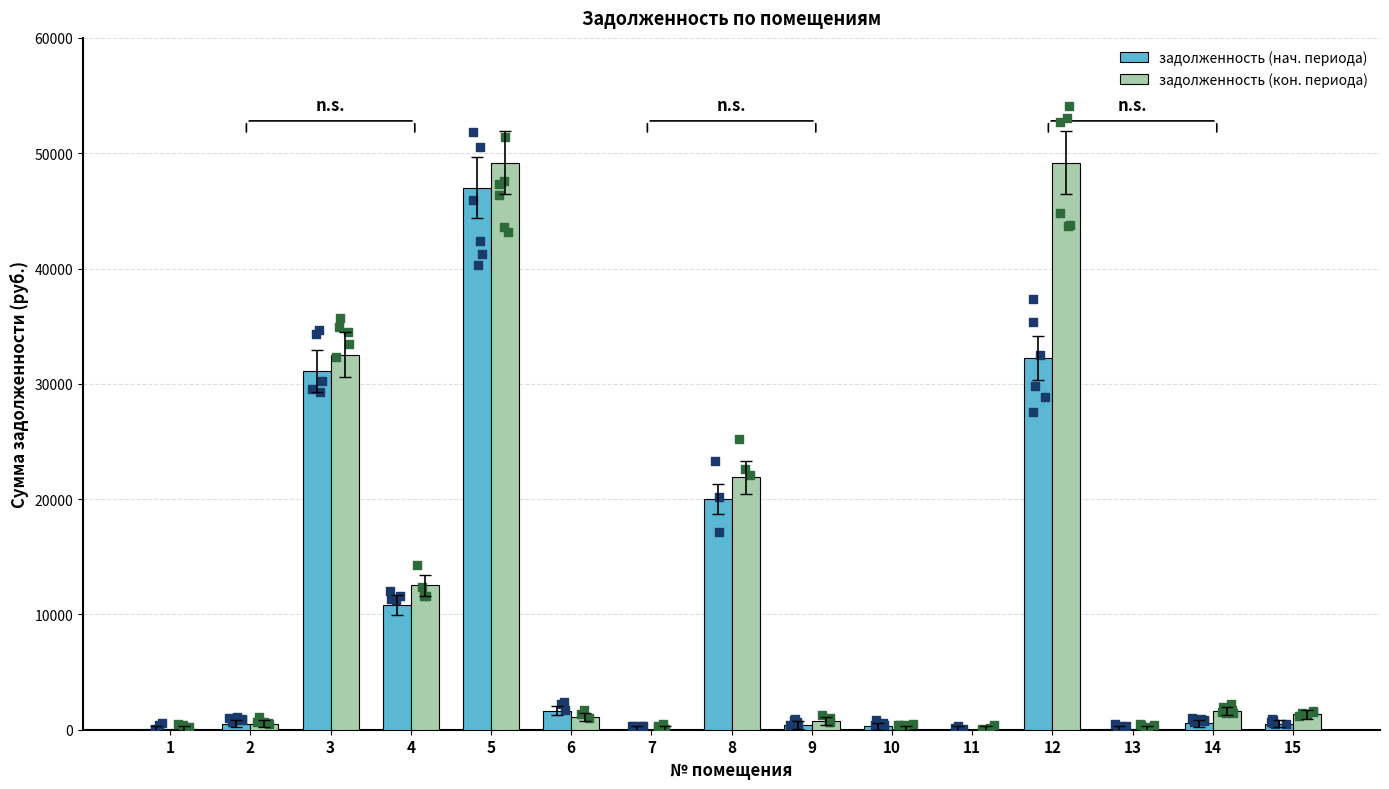

Is the value of задолженность (нач. периода) at 12 greater than the value of задолженность (кон. периода) at 9?

Yes